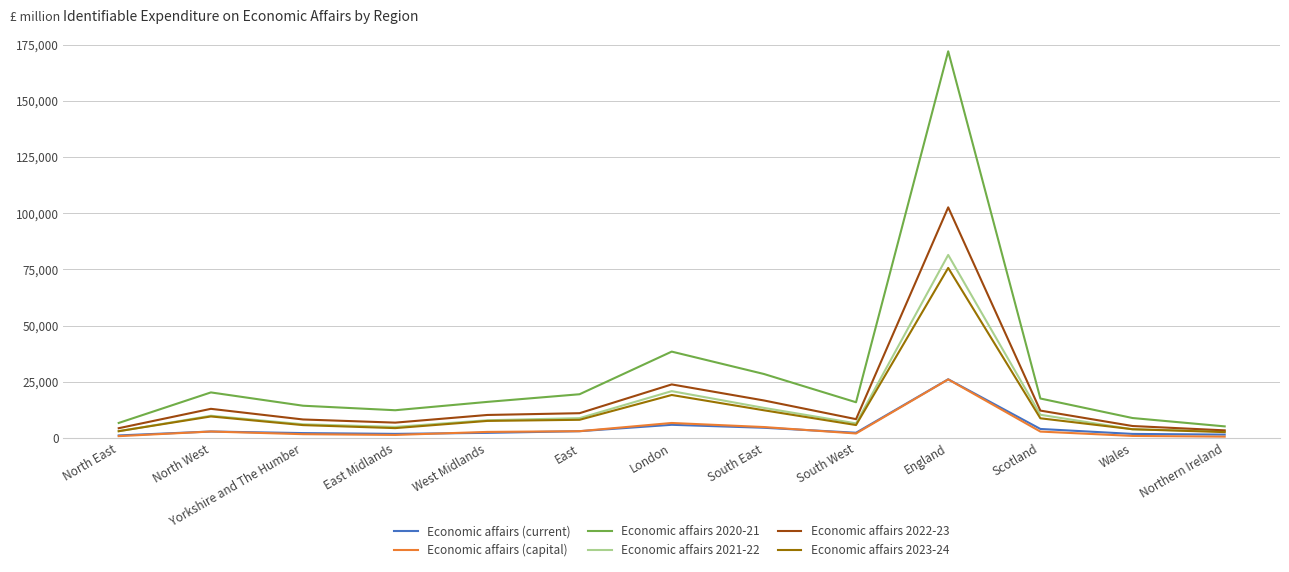

What is the difference between the Economic affairs (current) values at London and Wales?

4059